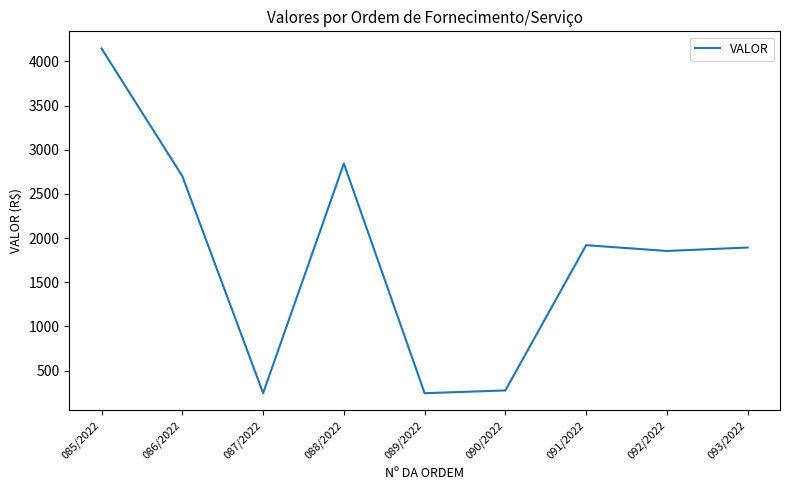

How many interior local valleys (lower than both neighbors) does the data have?

3